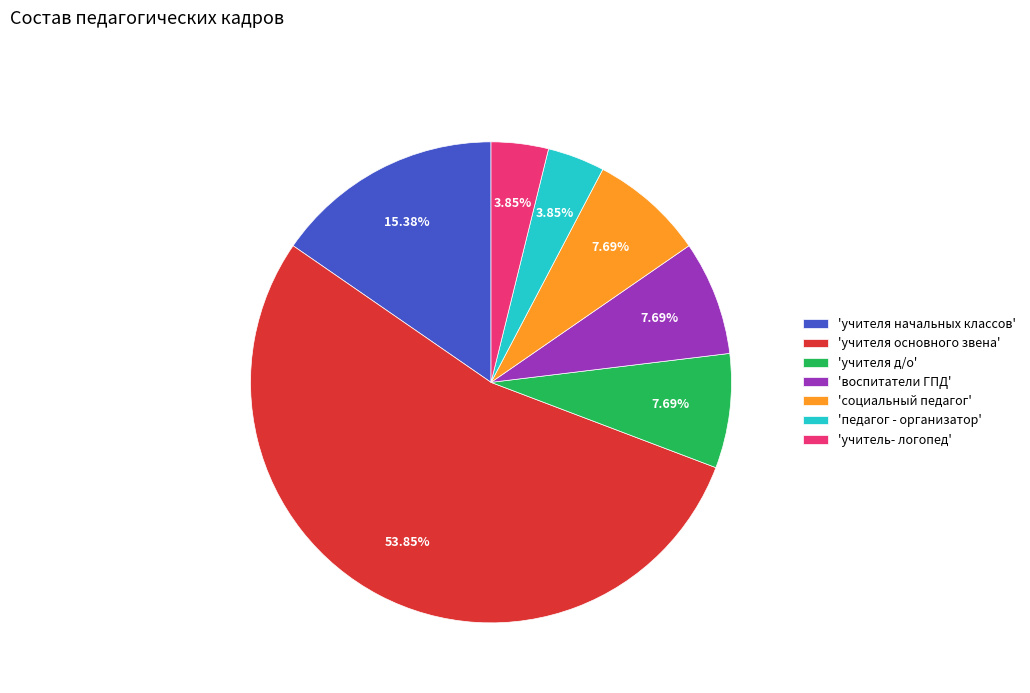

Which category has the biggest portion of the pie?

'учителя основного звена'